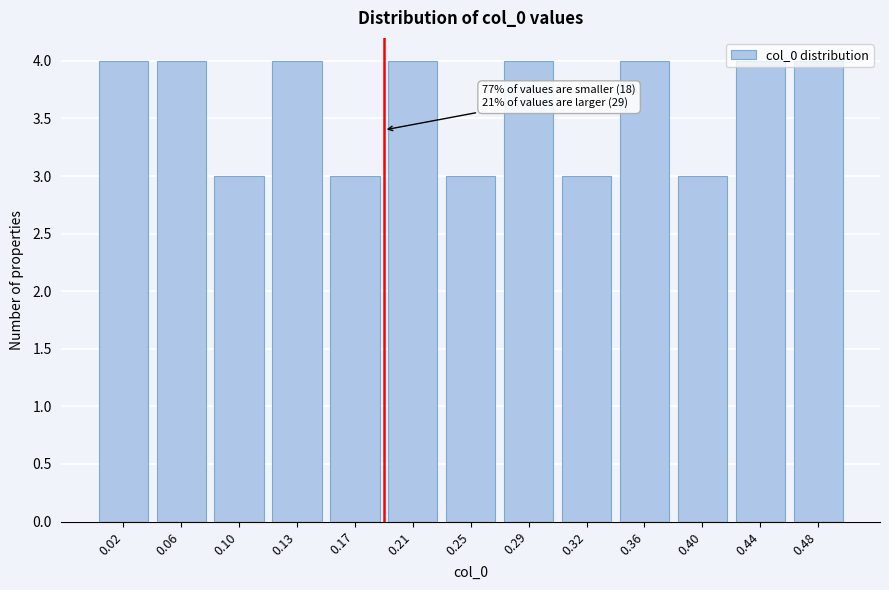

What is the ratio of the value at 0.25 to the value at 0.10?

1.0